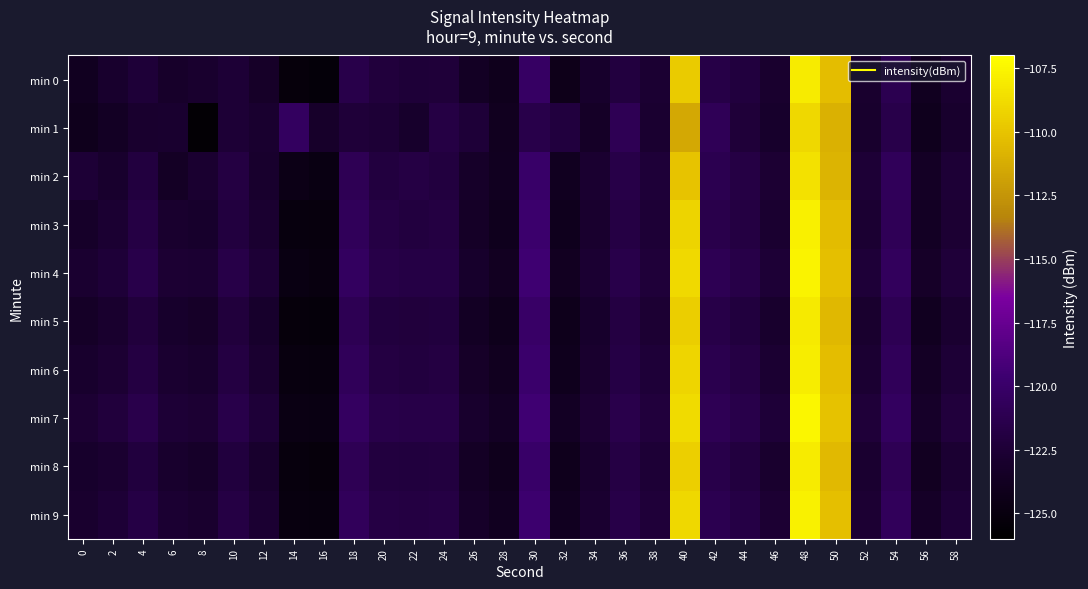

Count the number of categories in the chart.

30